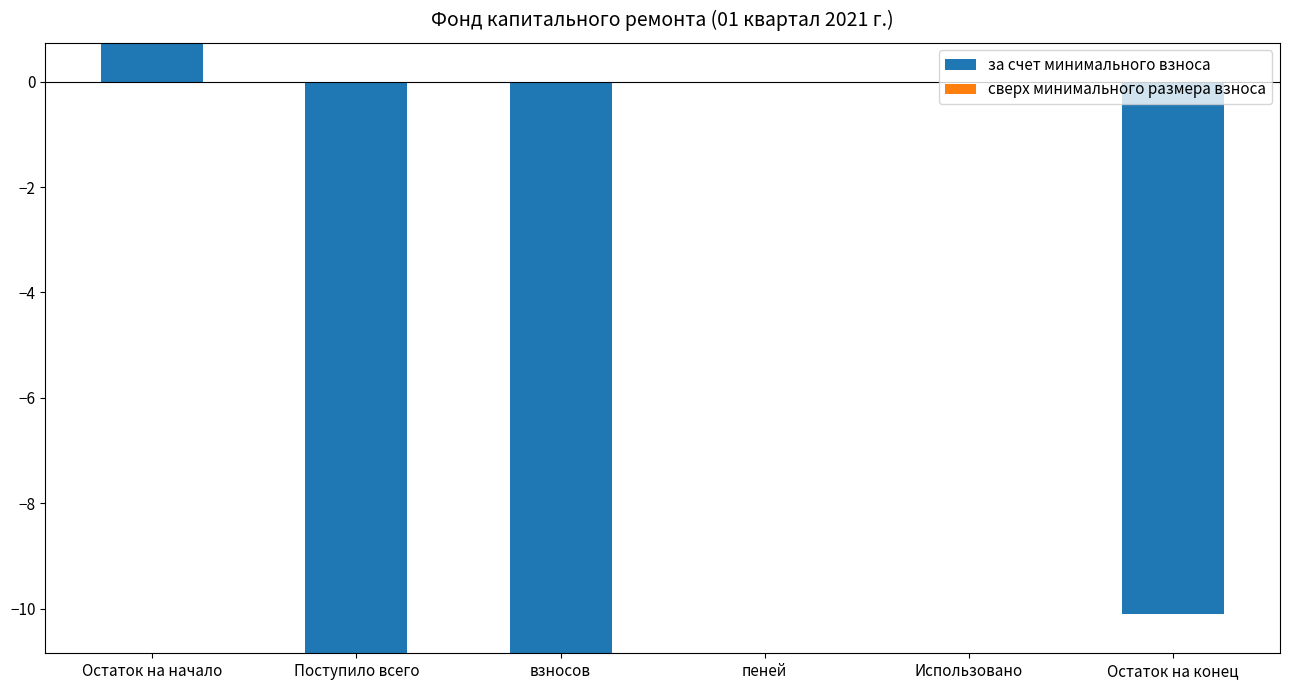

The value of сверх минимального размера взноса at Поступило всего is 0.0. True or false?

True